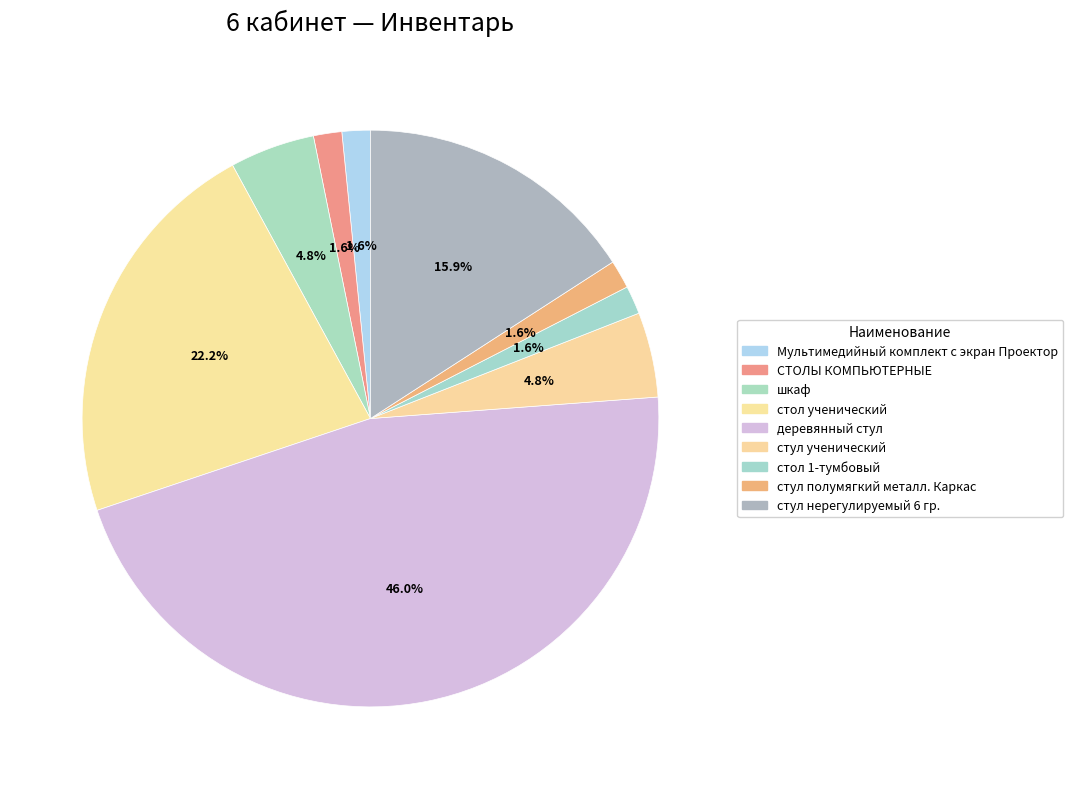

The СТОЛЫ КОМПЬЮТЕРНЫЕ slice represents 11% of the pie. True or false?

False